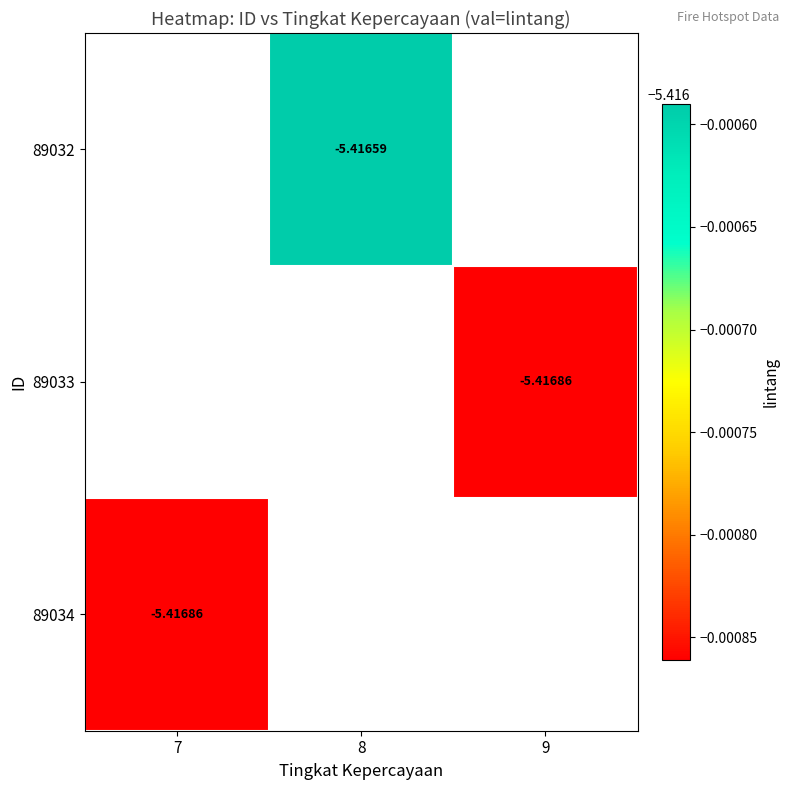

What is the greatest value displayed?

-5.4